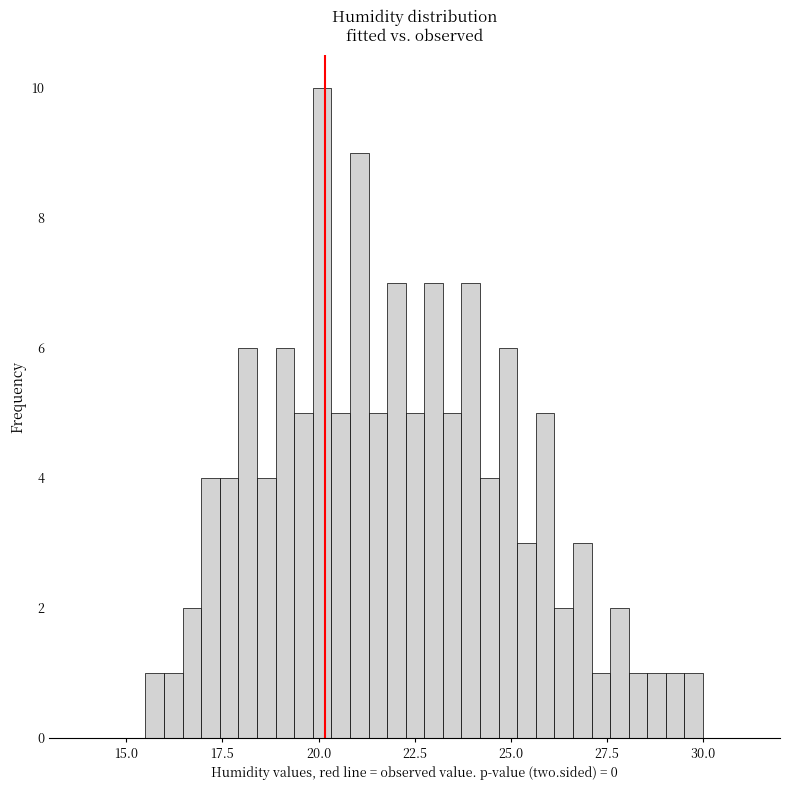

Around what value on the x-axis is the tallest bar? Give the approximate position of its centre, as read against the axis.

20.0